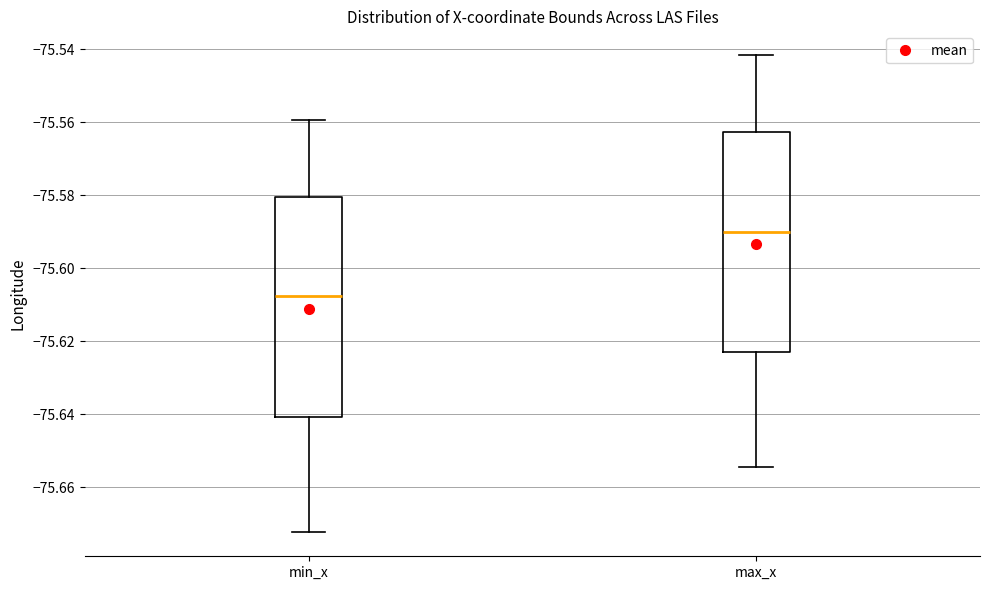

Reading left to right, read every box against the y-axis: the position of its median line, the range the box covers, and the ends of its whiskers. The values are not printed on the chart, so give them approximately, as read against the axis.

min_x: median -75.608, box -75.640 to -75.580, whiskers -75.672 to -75.560
max_x: median -75.590, box -75.622 to -75.562, whiskers -75.654 to -75.542